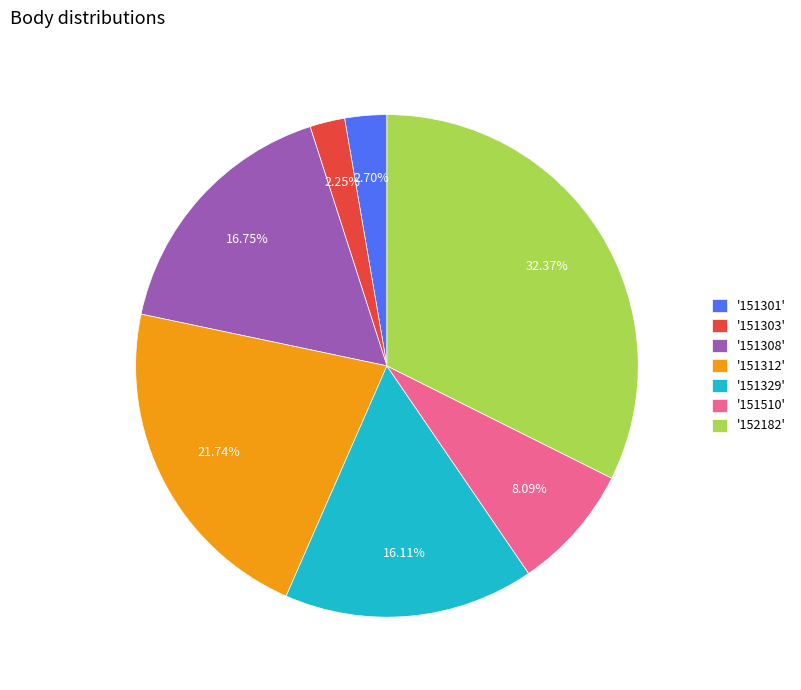

How many slices are in this pie chart?

7